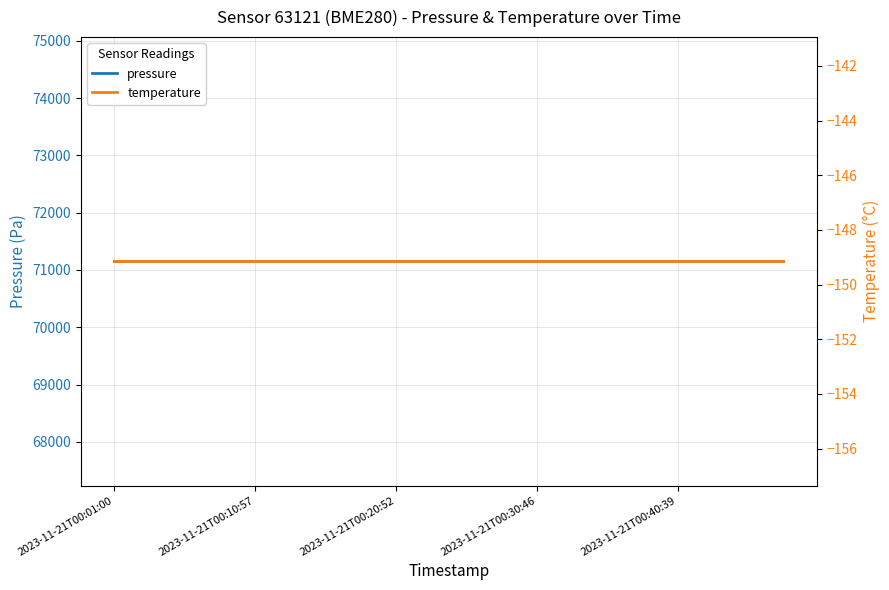

True or false: temperature and pressure cross at least once.

False